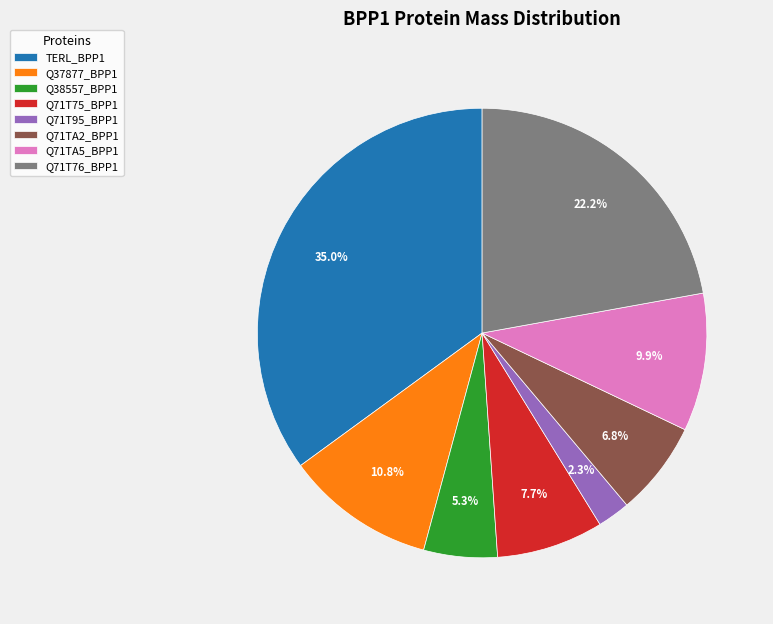

Which has a higher value, Q37877_BPP1 or Q71T95_BPP1?

Q37877_BPP1